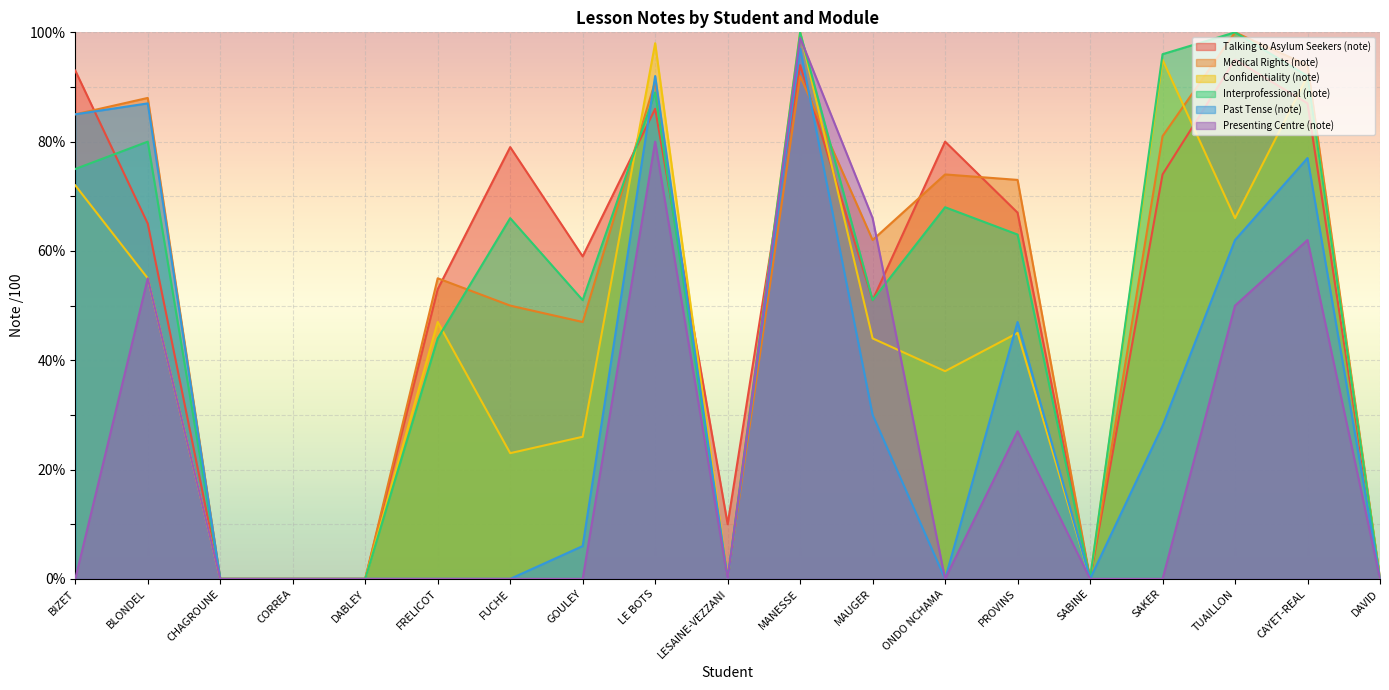

Between DABLEY and LESAINE-VEZZANI, which series saw the biggest shift?

Talking to Asylum Seekers (note)